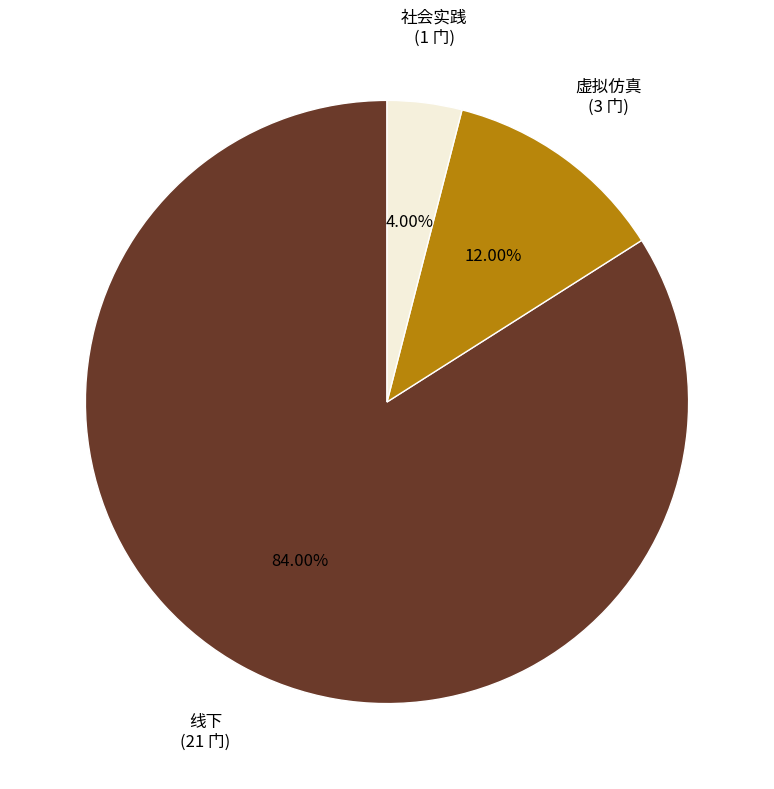

Is there any slice that represents more than half of the pie?

Yes